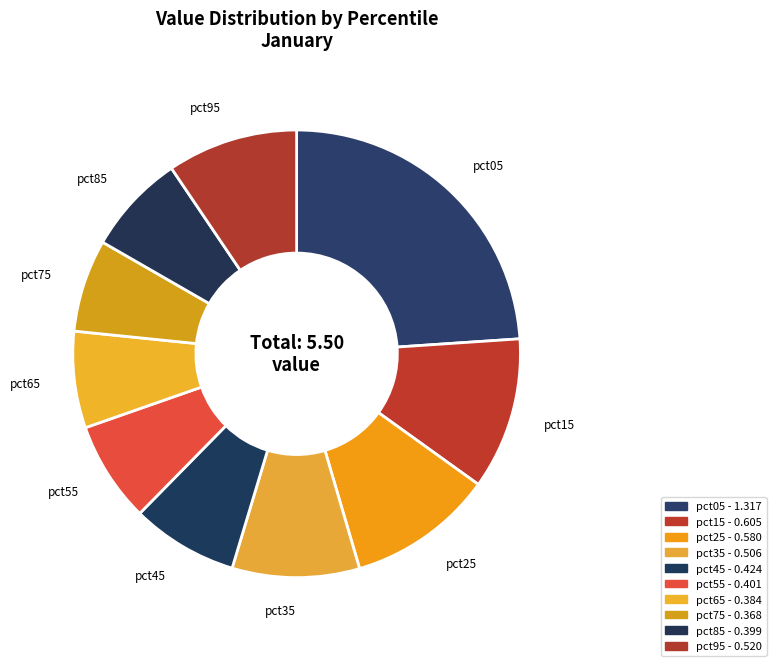

Combined, do pct15 and pct95 account for over 50%?

No